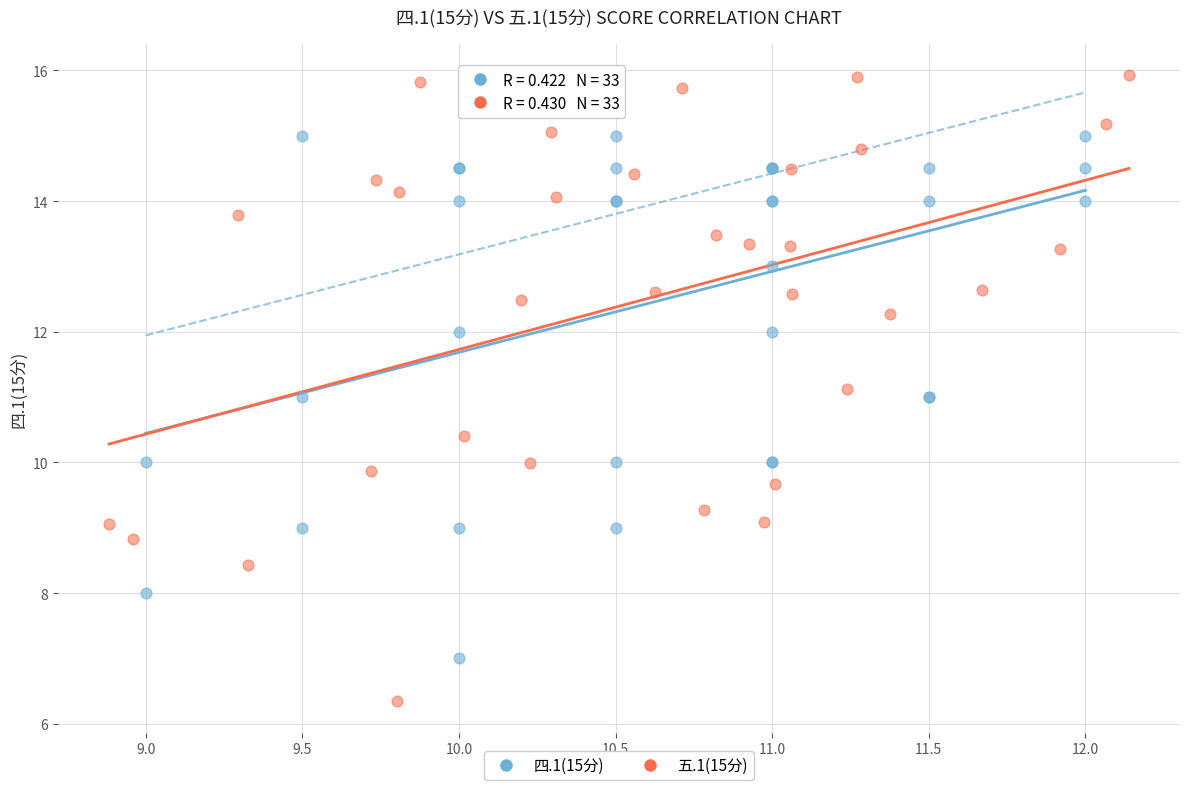

Which series has the largest Y range (max minus min)?

五.1(15分)